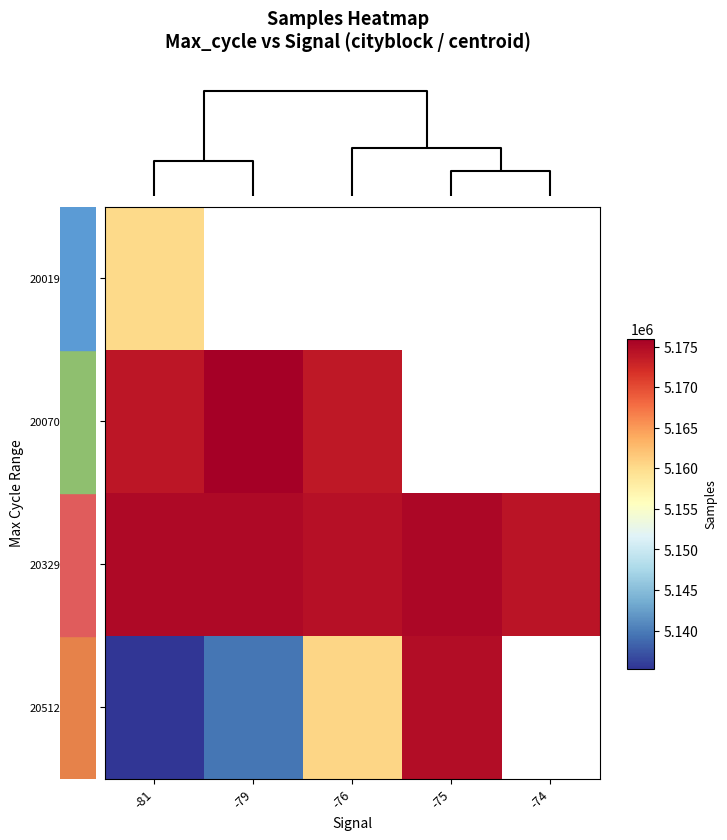

At which label is 20019-20068 closest to 5160133?

-81